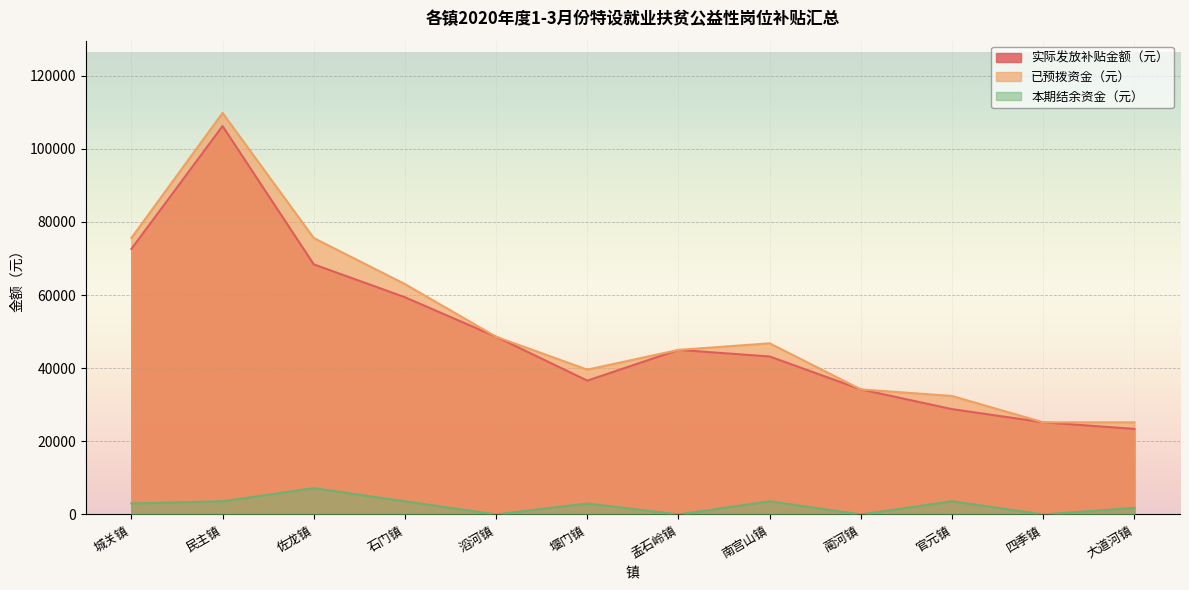

Is the value of 已预拨资金（元） at 滔河镇 greater than the value of 实际发放补贴金额（元） at 蔺河镇?

Yes